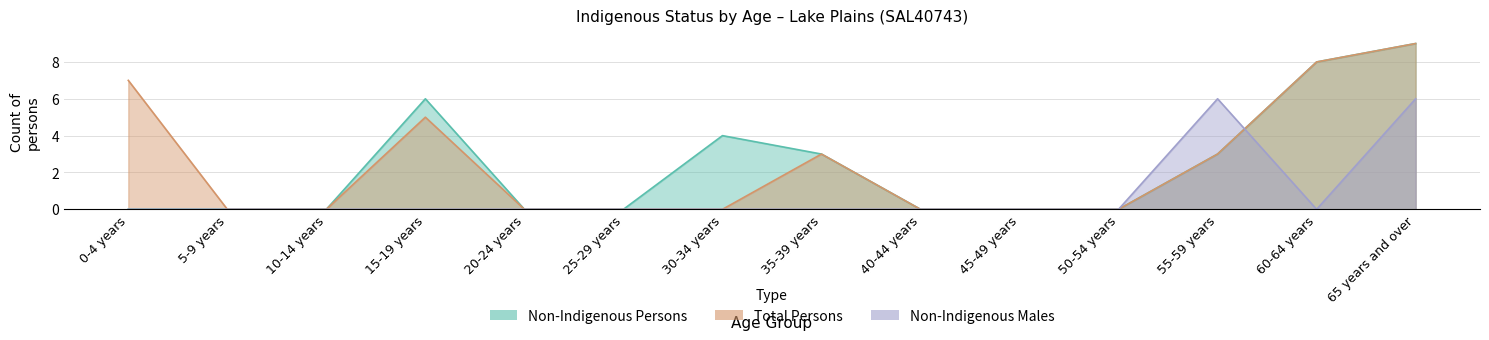

How many times do Non-Indigenous Males and Total Persons cross each other?

1